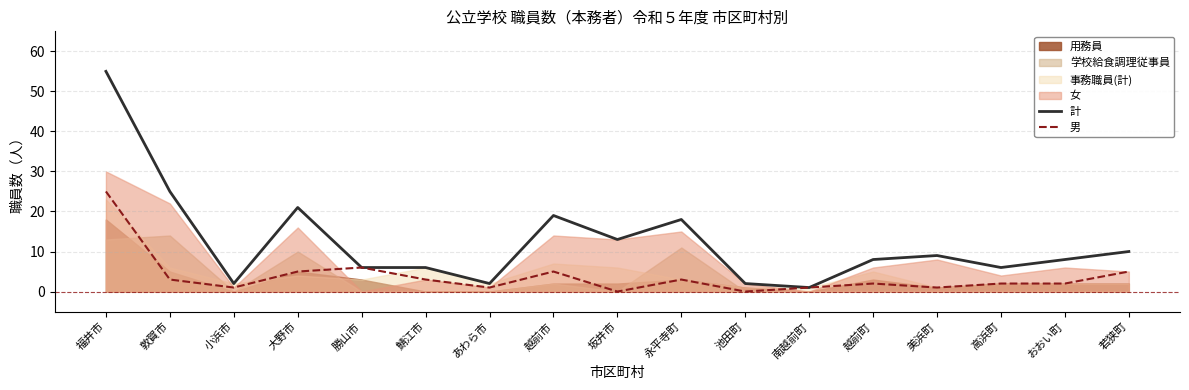

At which label is 男 closest to 12?

勝山市